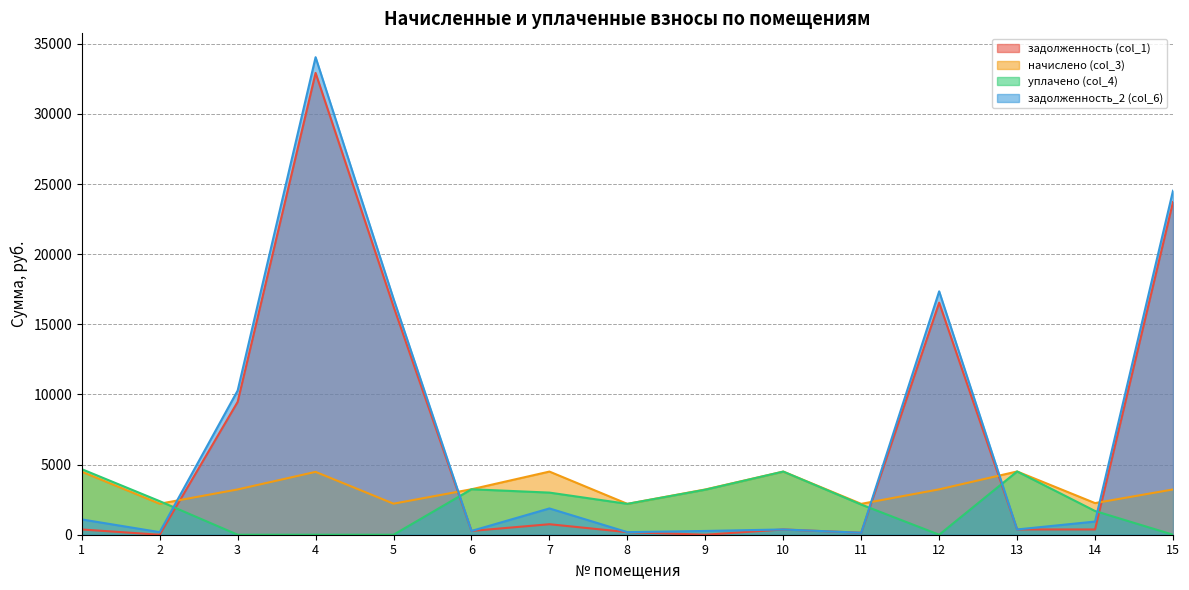

Rank the series by their maximum value, from lowest to highest.

начислено (col_3), уплачено (col_4), задолженность (col_1), задолженность_2 (col_6)